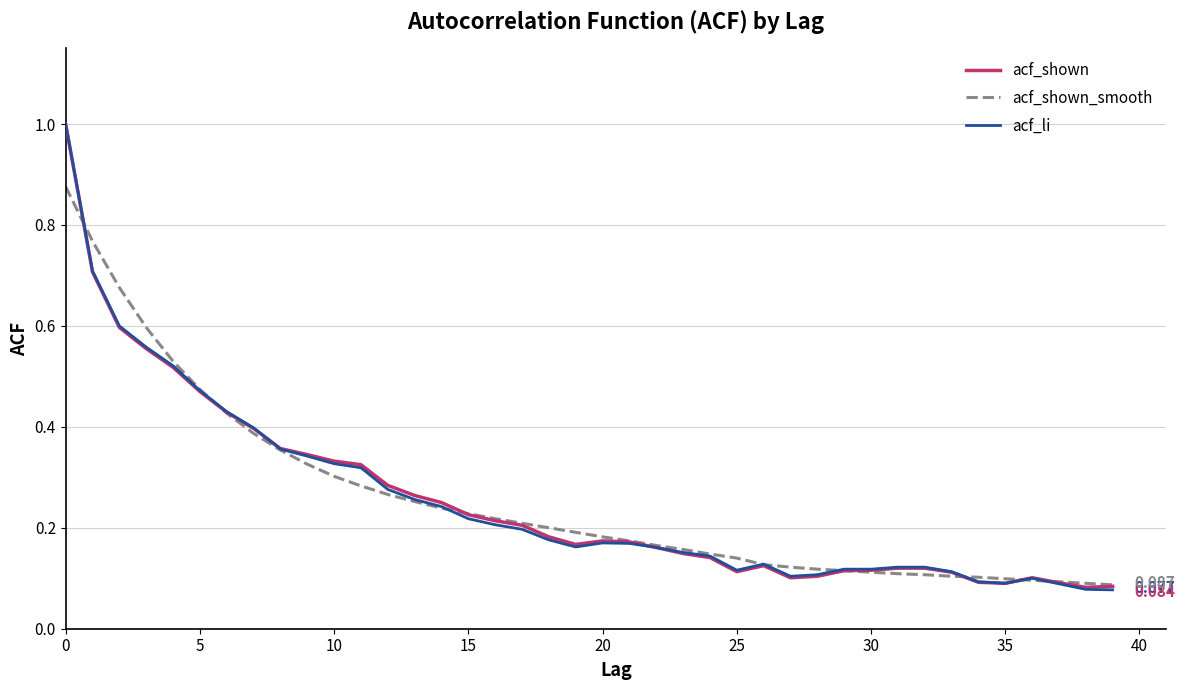

How many times do acf_shown and acf_shown_smooth cross each other?

6